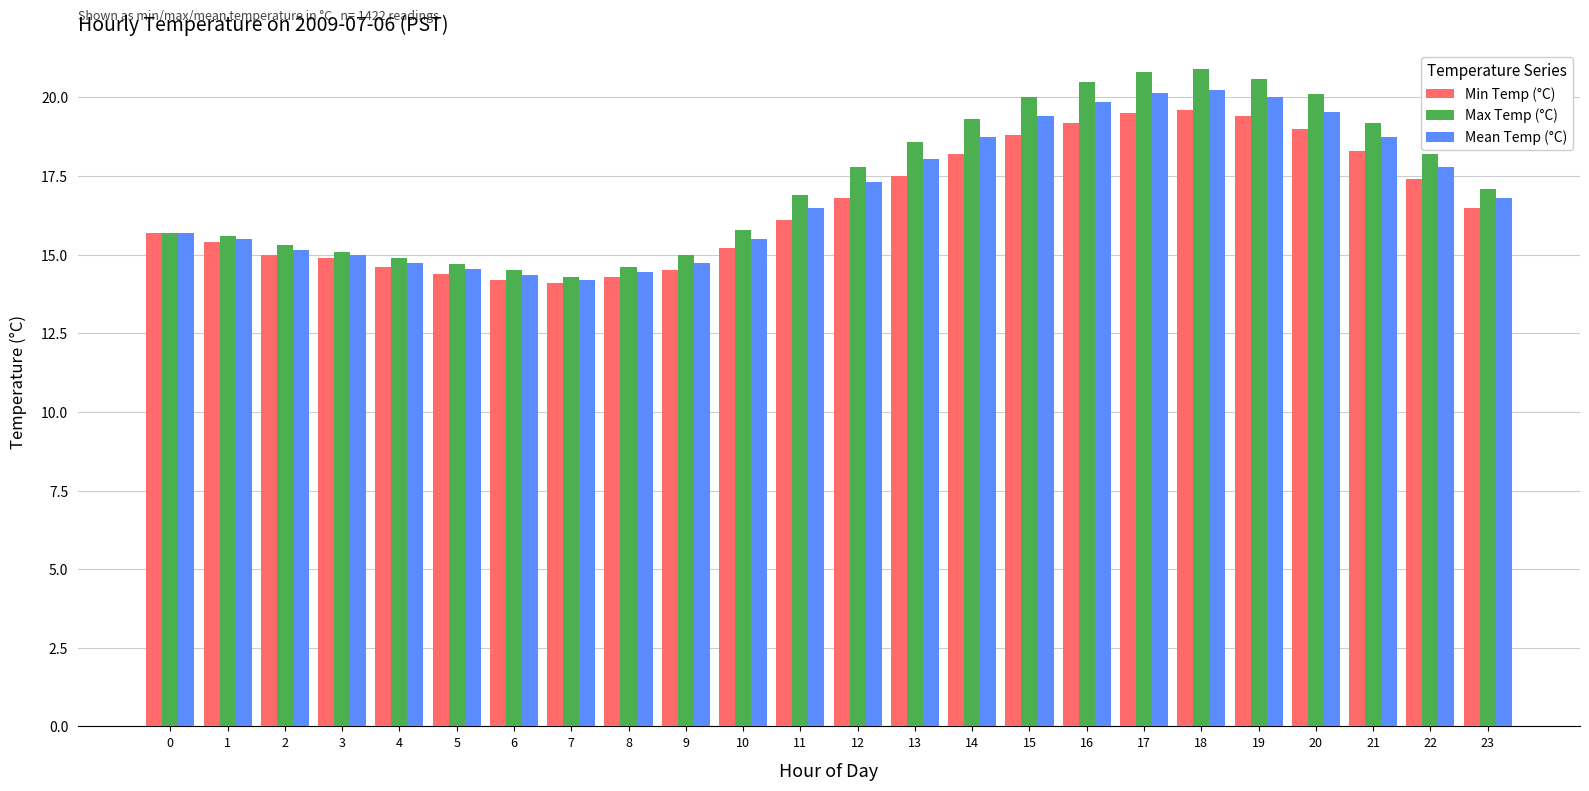

What is the total value across all series at 0?

47.1